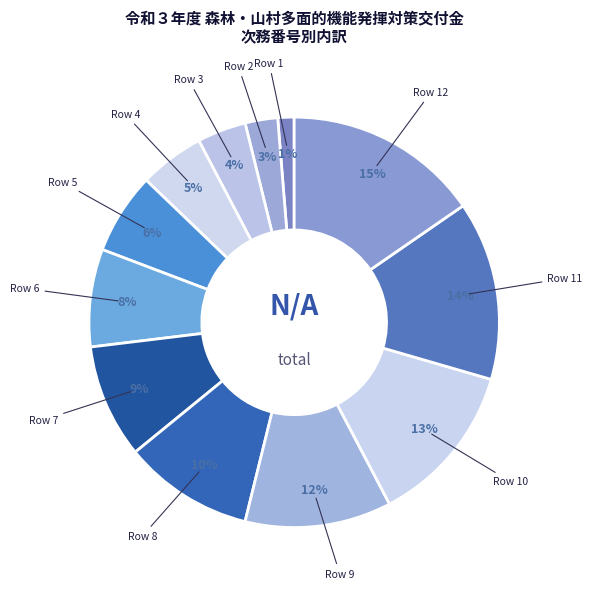

To the nearest percent, what is the average slice percentage?

8%